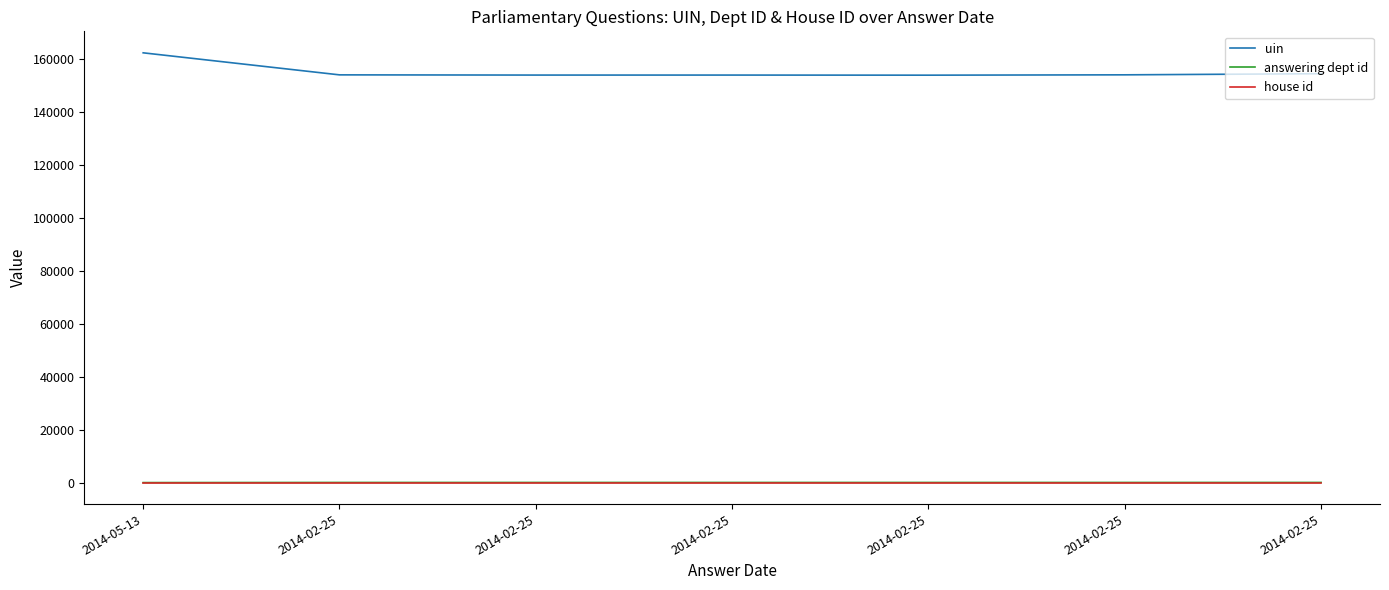

True or false: uin and answering dept id intersect in this chart.

False